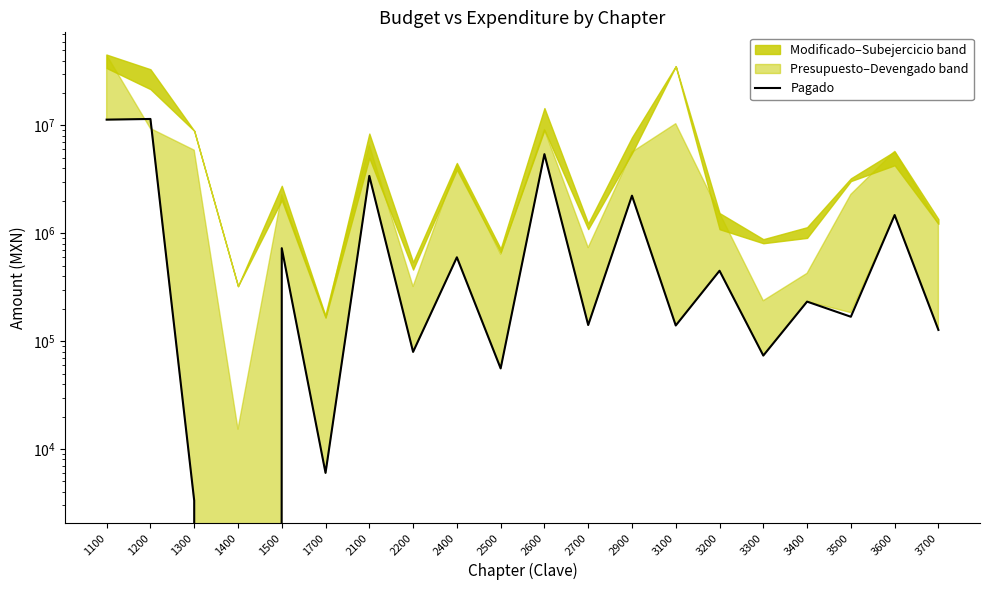

Reading right to left, list all the values displayed in this chart.

3700=127065.6	3600=1476875.8	3500=168319.3	3400=232587.0	3300=73500.0	3200=449433.0	3100=139733.8	2900=2233015.3	2700=141126.5	2600=5420081.9	2500=55872.8	2400=599086.1	2200=79494.3	2100=3407040.6	1700=6000.0	1500=727696.8	1400=0.0	1300=3320.0	1200=11489195.6	1100=11323960.4